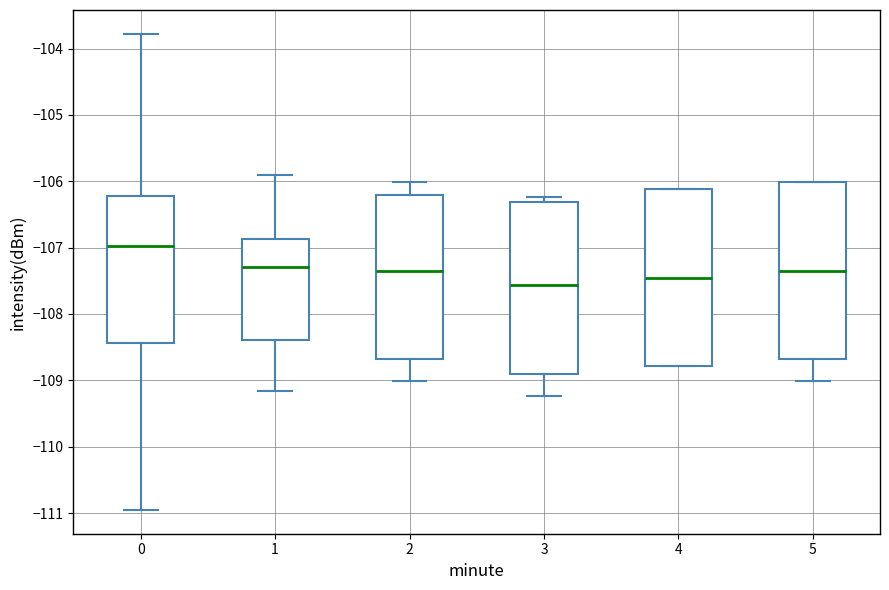

Where is the lower edge of the box at x = 4 on the y-axis? The values are not printed on the chart, so give them approximately, as read against the axis.

-108.8